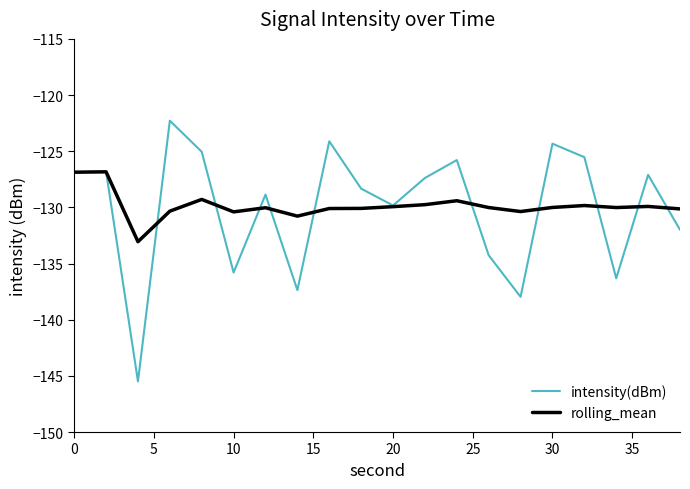

What is the minimum value for intensity(dBm)?

-145.5